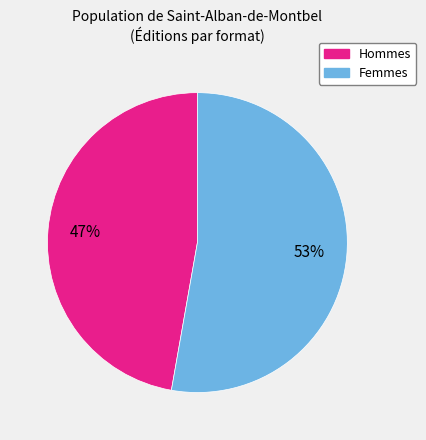

Does any single category account for the majority?

Yes